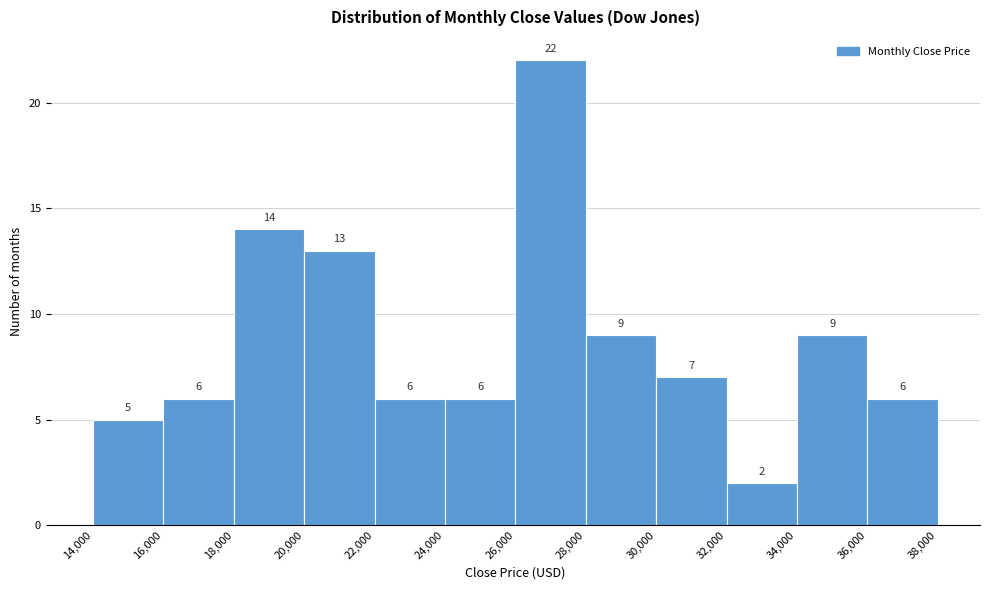

What is the height of the bar covering 14,000 to 16,000 on the x-axis?

5